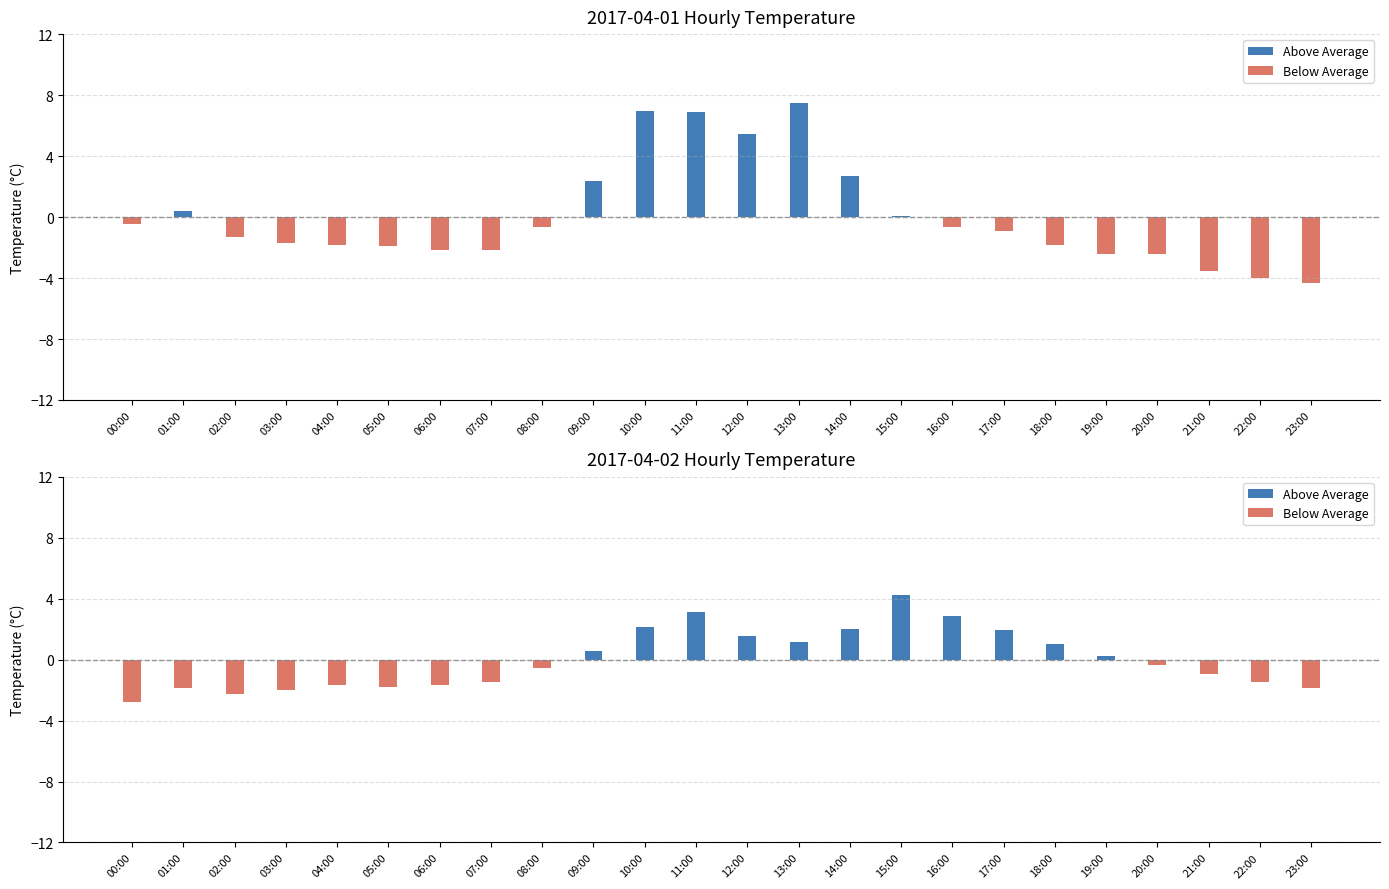

Between 12:00 and 18:00, which series saw the biggest shift?

Above Average